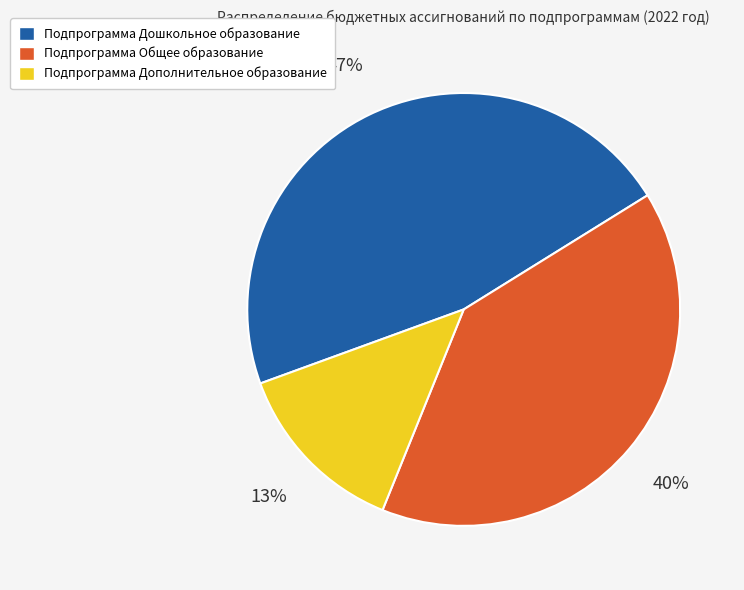

To the nearest percent, what is the combined percentage of Подпрограмма Дополнительное образование and Подпрограмма Общее образование?

53%